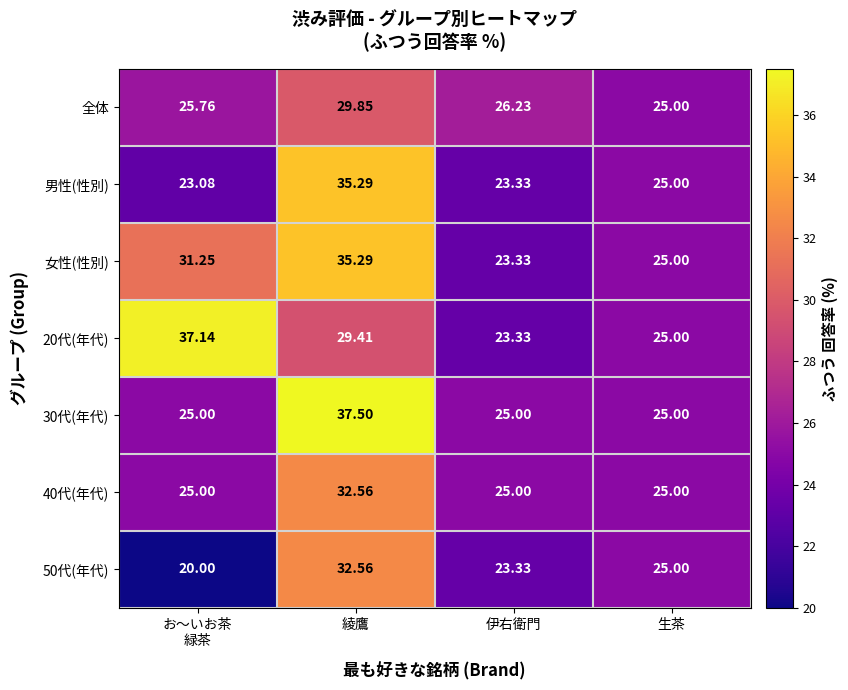

Count the number of data series in this chart.

7